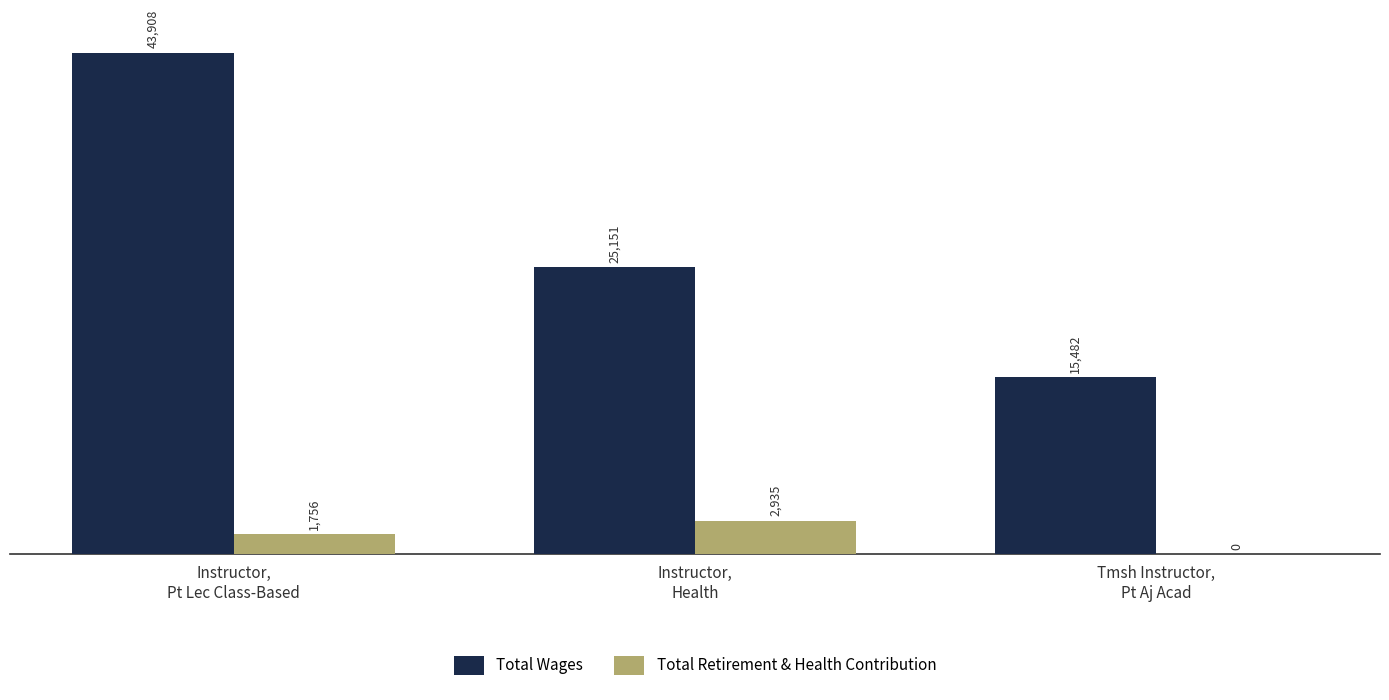

How many Total Retirement & Health Contribution values are between 0 and 2935?

3